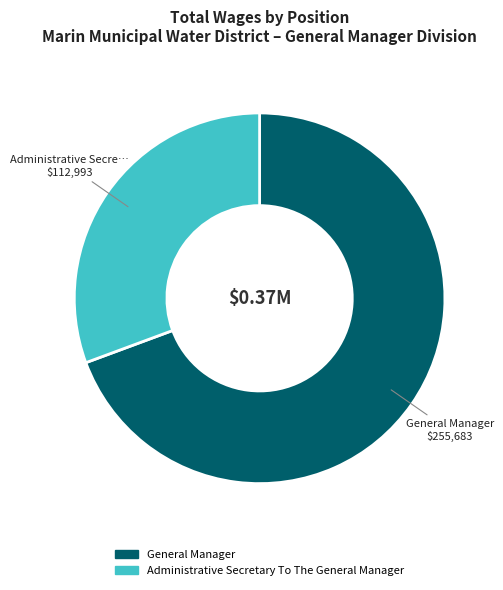

Do Administrative Secretary To The General Manager and General Manager together represent more than half of the pie?

Yes